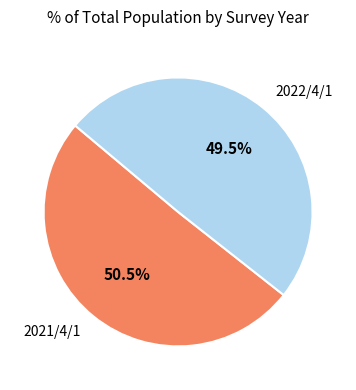

Does any single category account for the majority?

Yes